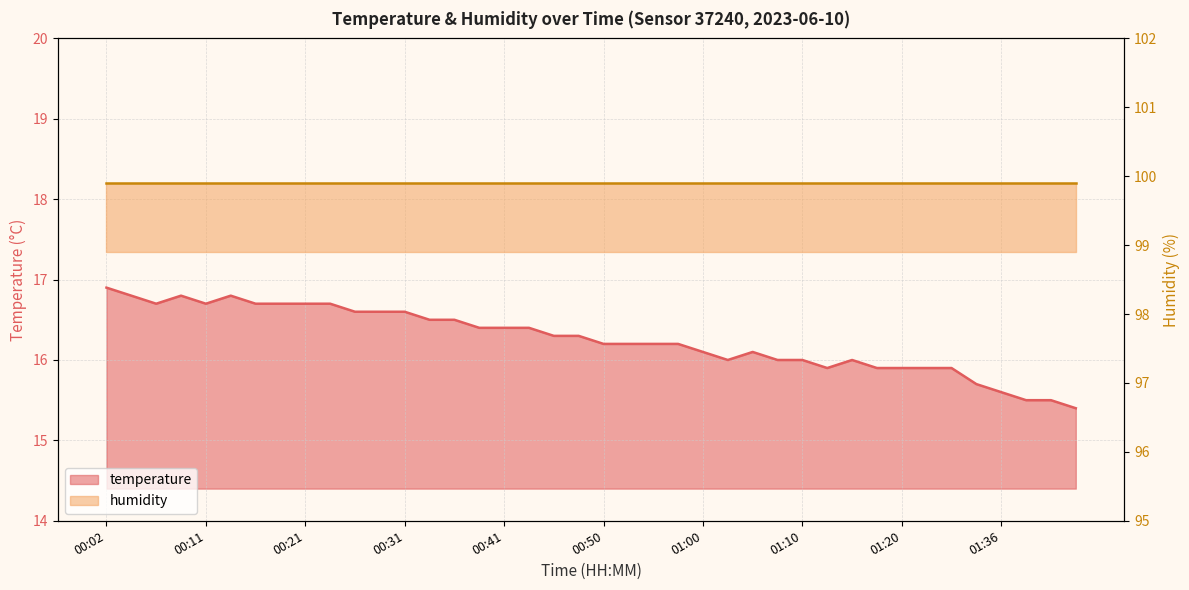

What value does the data have at 00:09?

16.8